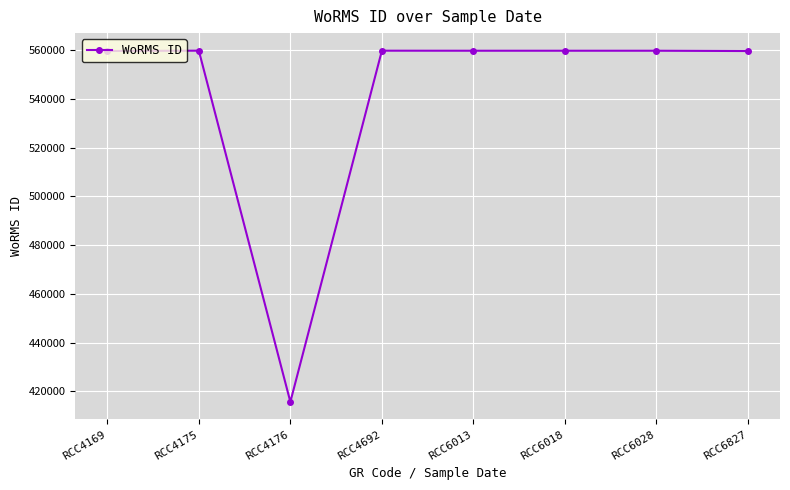

What is the value of the 2nd point from the left?

559763